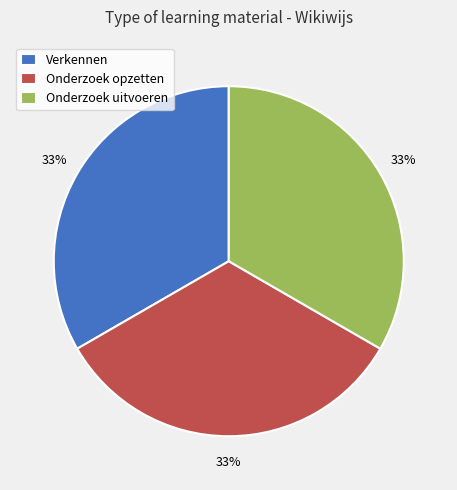

Approximately how many times larger is the value at Verkennen compared to Onderzoek uitvoeren?

1.0